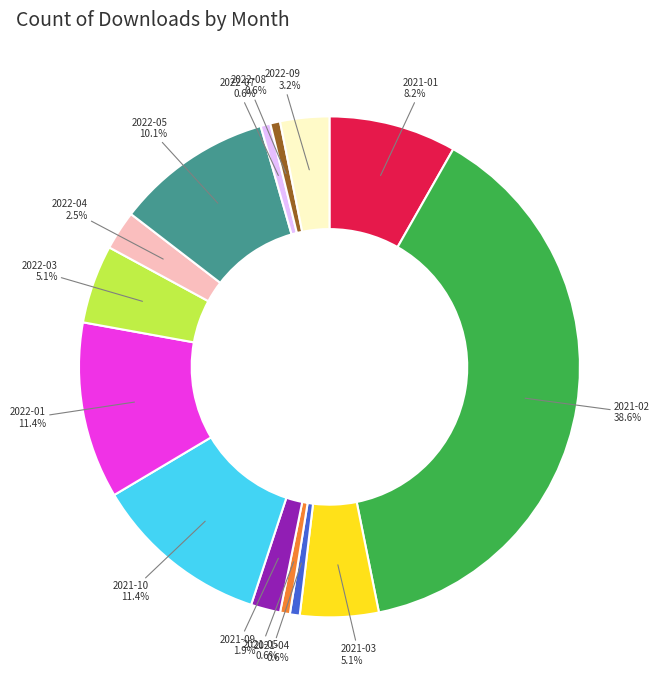

Is there a majority slice in this chart?

No